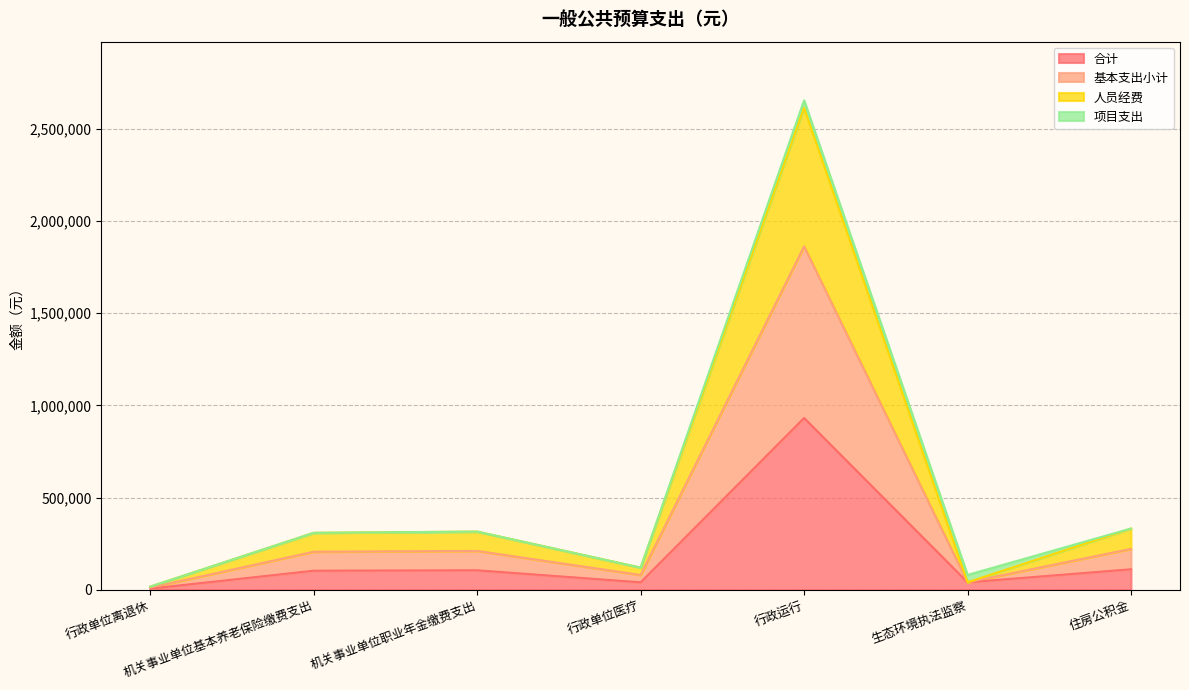

How many lines are shown in the chart?

4